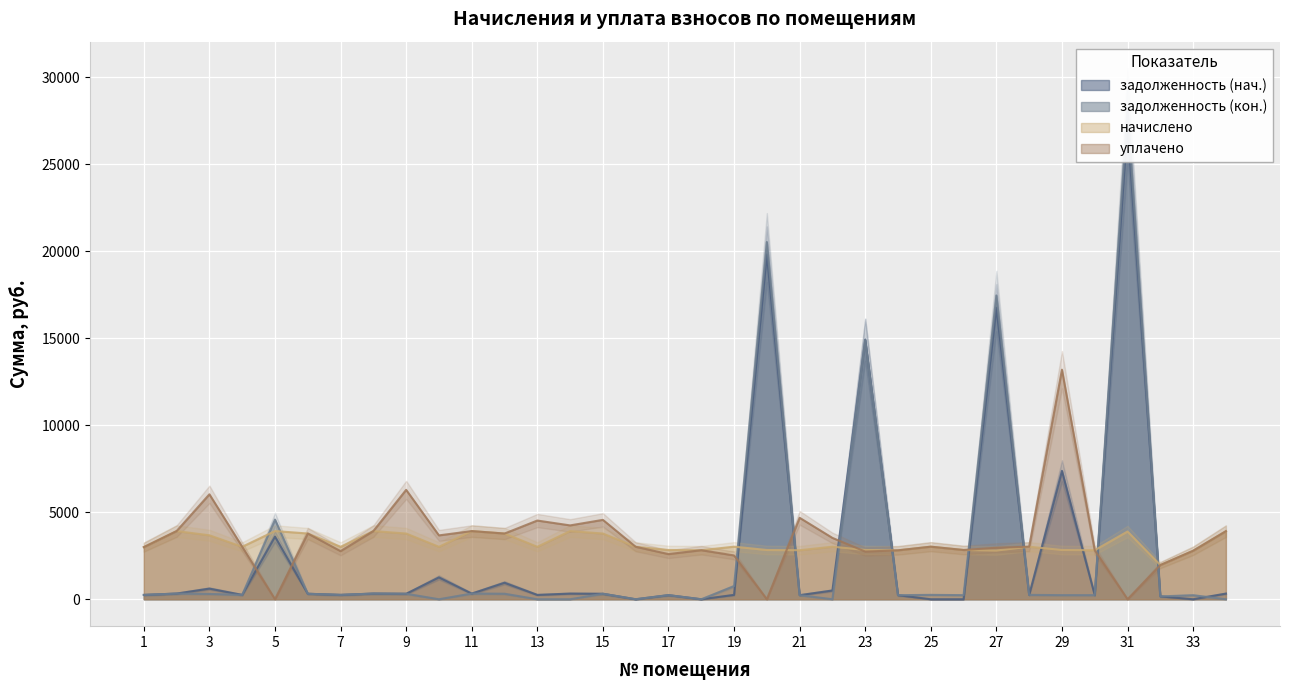

Which series has the widest spread of values?

задолженность (кон.)